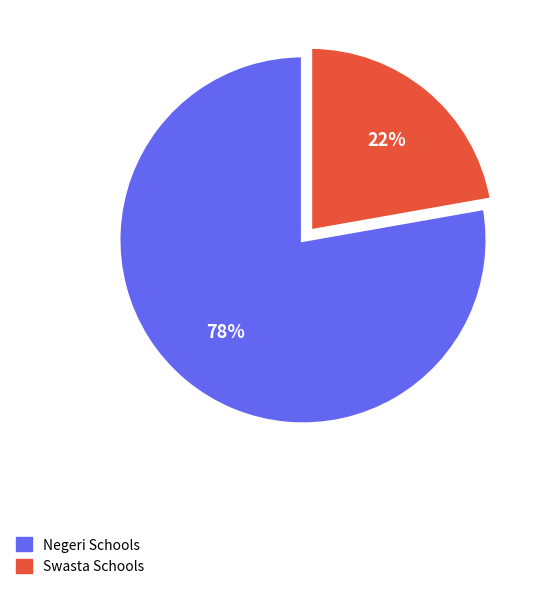

What is the smallest slice in the pie chart?

Swasta Schools